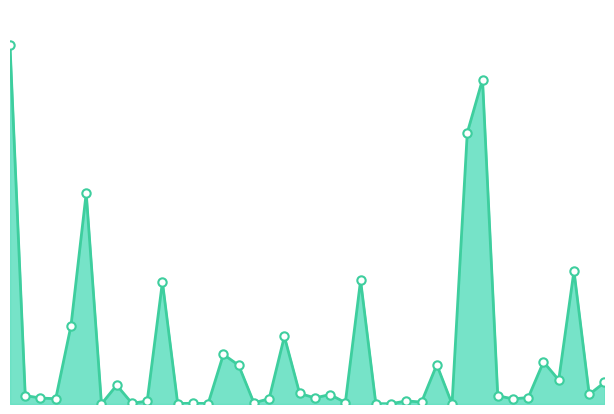

What is the label of the 9th point from the left?

19.08.2016